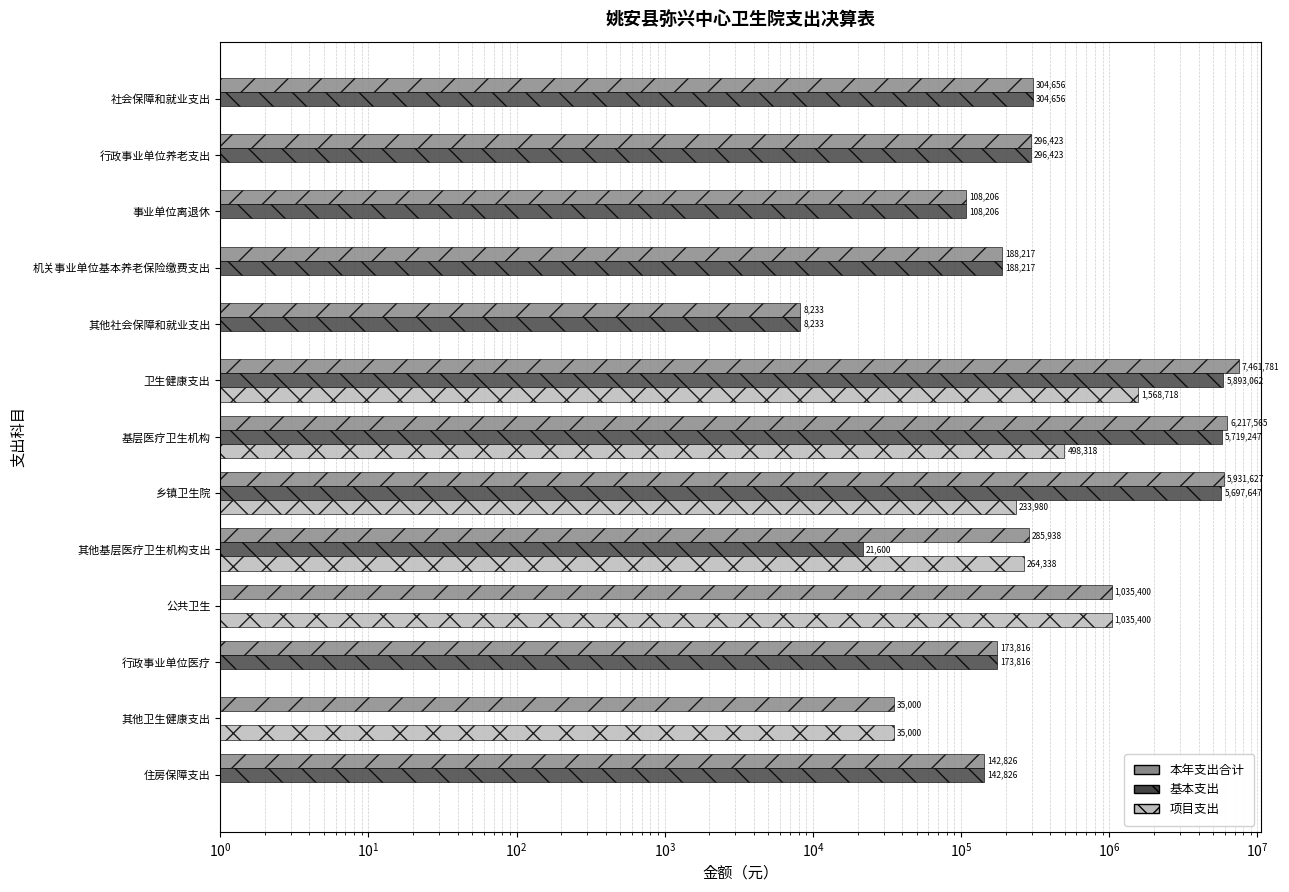

At how many categories does at least one series exceed 3716584?

3